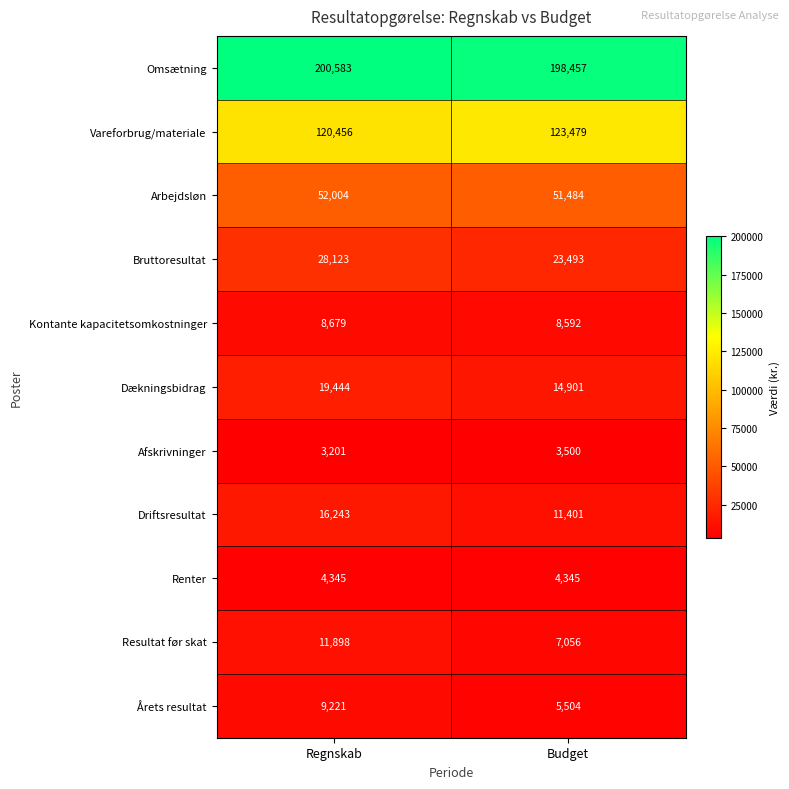

True or false: Driftsresultat has a value of 28691 at Regnskab.

False